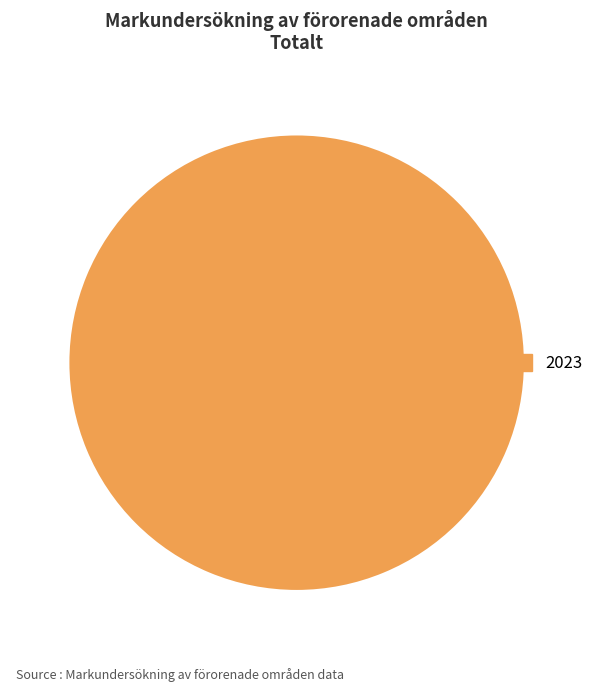

Is it true that 2023 is 100% of the pie?

True